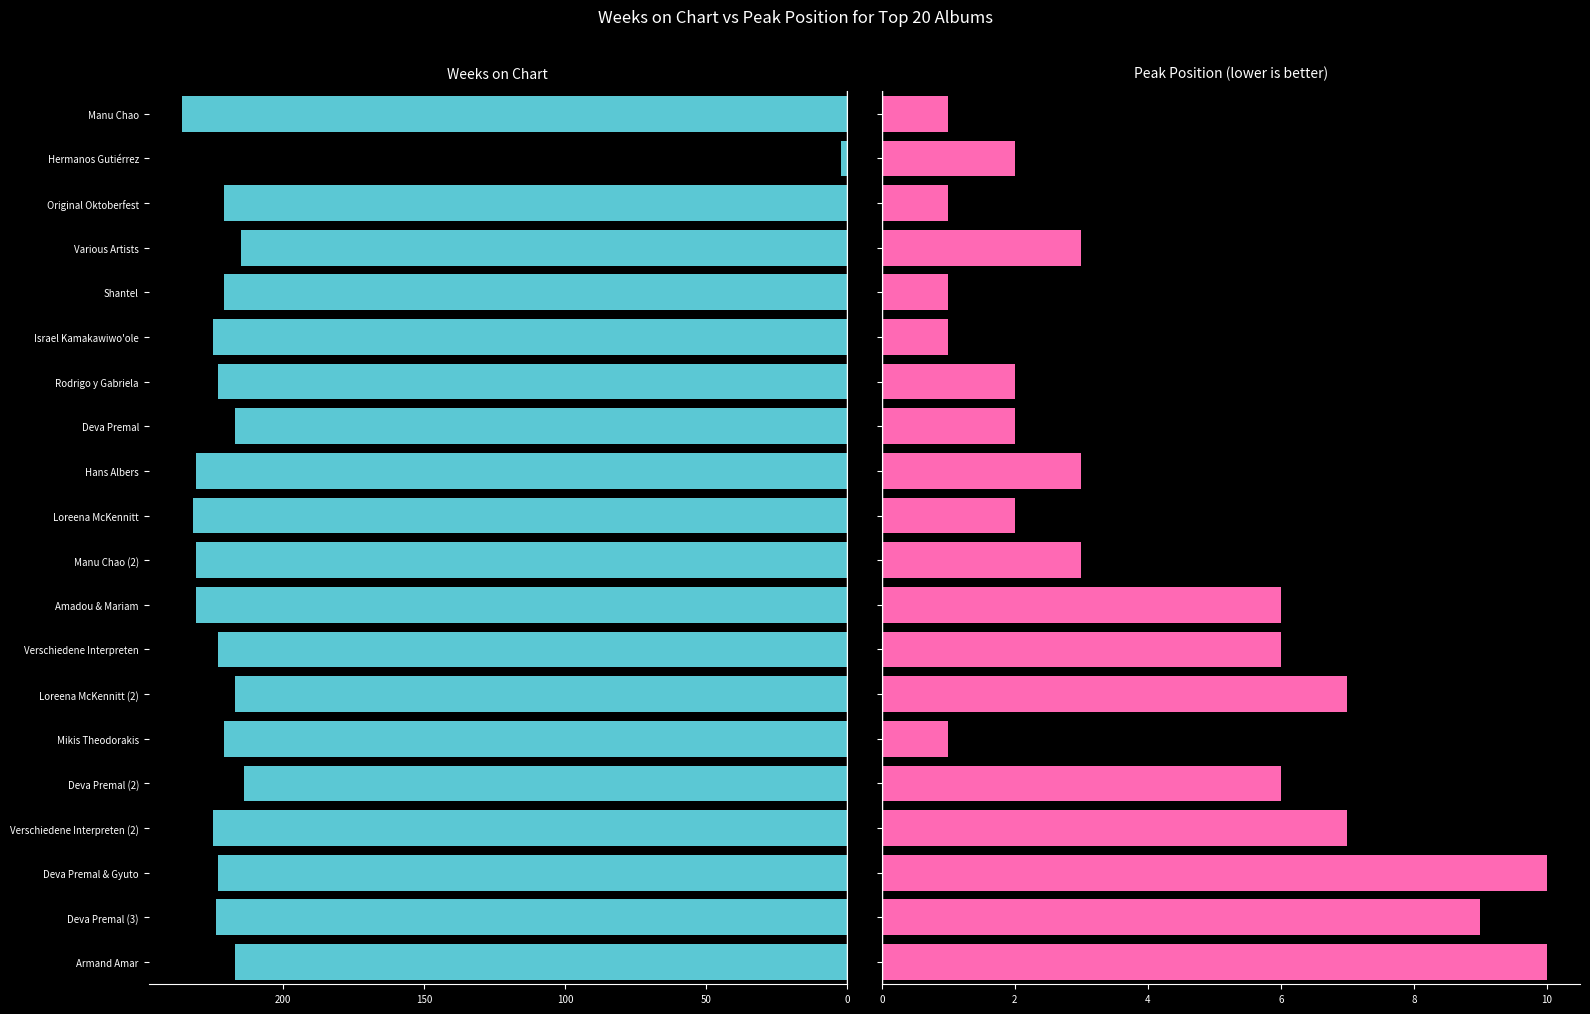

The value of Peak Position at Manu Chao is 2. True or false?

False